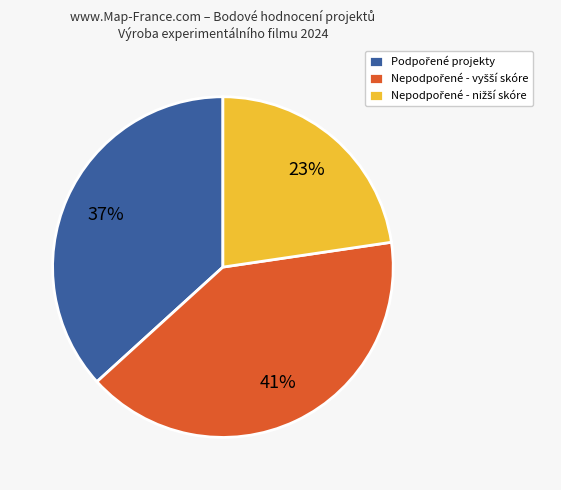

How many slices are in this pie chart?

3